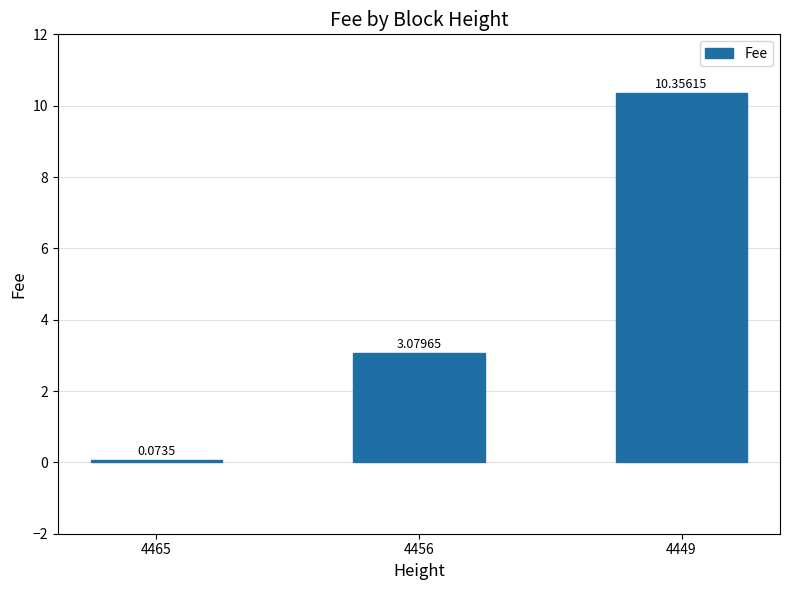

What is the average value?

4.5